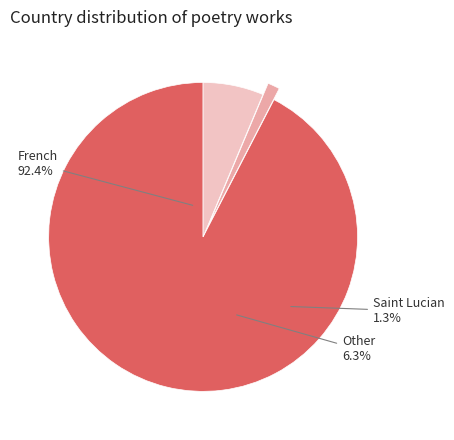

How many slices are in this pie chart?

3